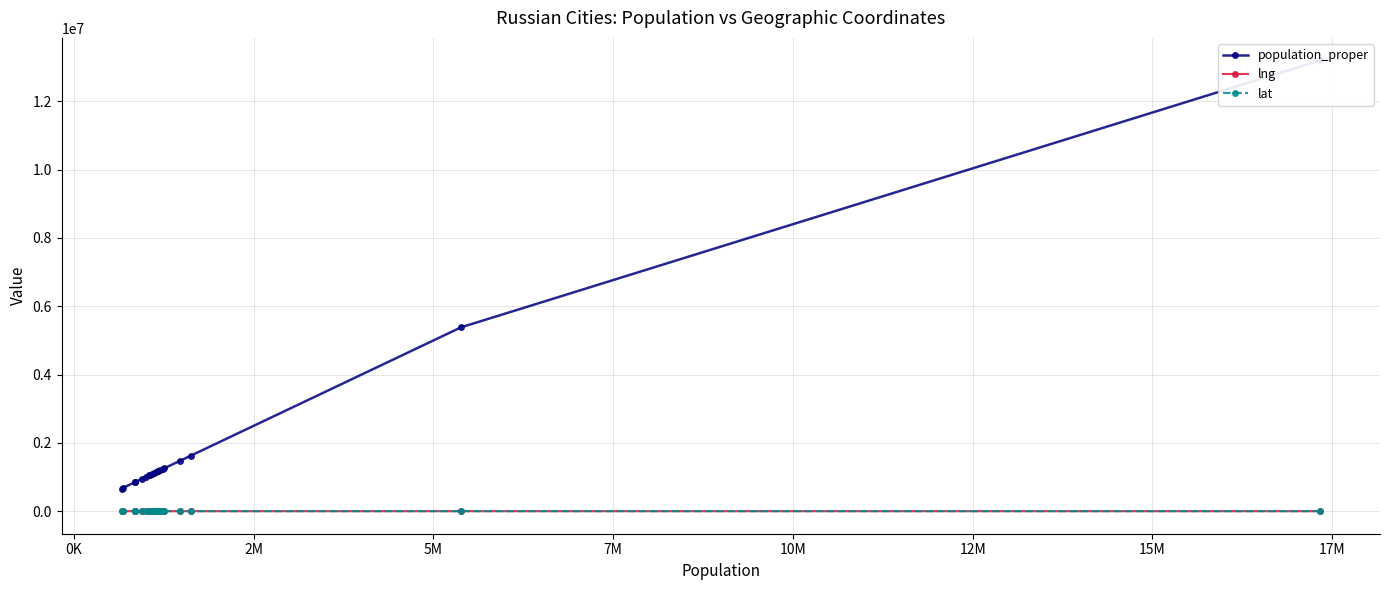

What is the difference between the maximum and second lowest values in the lng series?

55.3